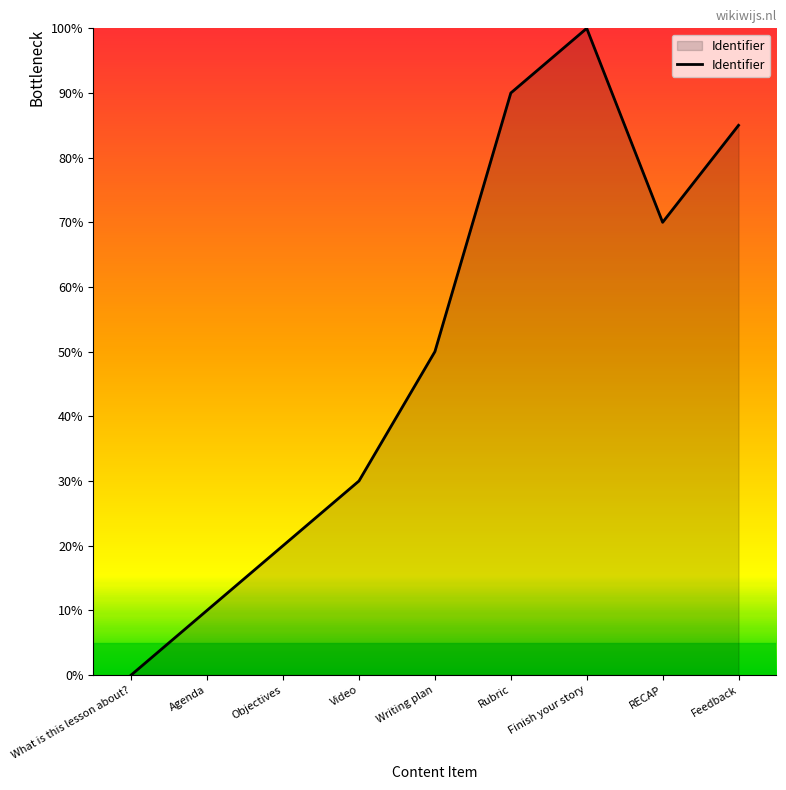

What is the greatest value displayed?

100